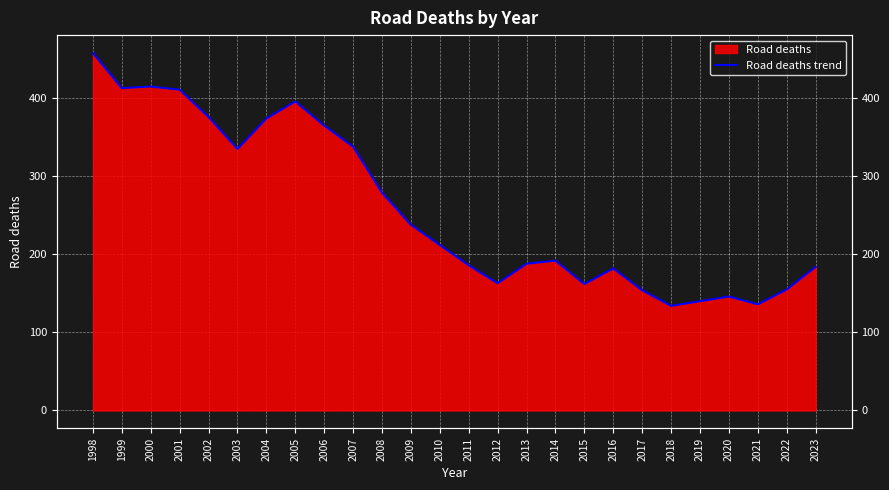

How many lines are shown in the chart?

1